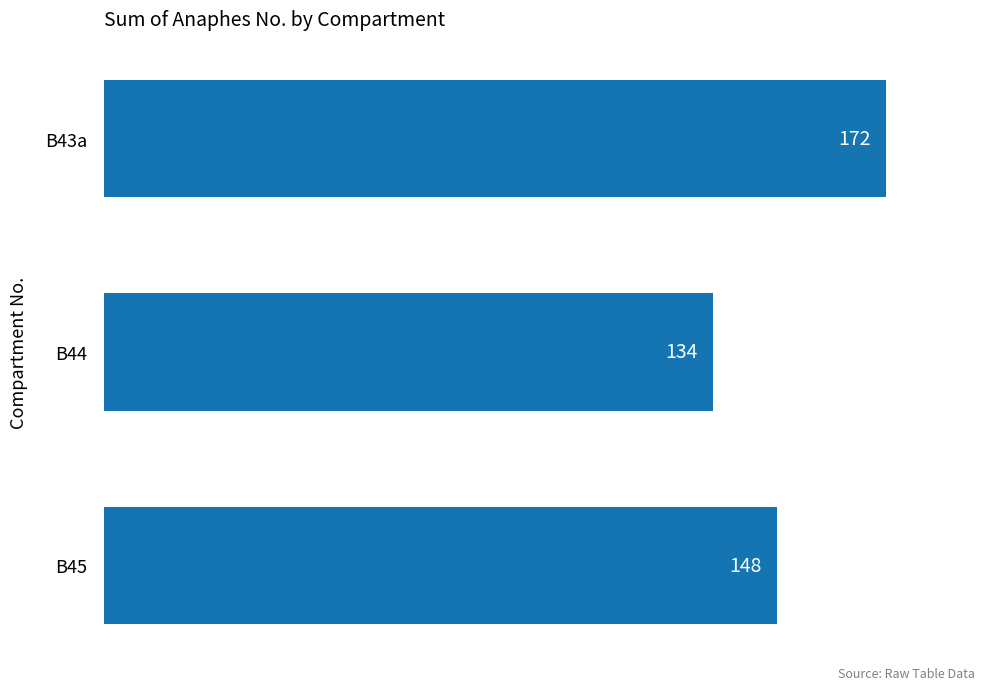

List the labels in order of value, largest first.

B43a, B45, B44